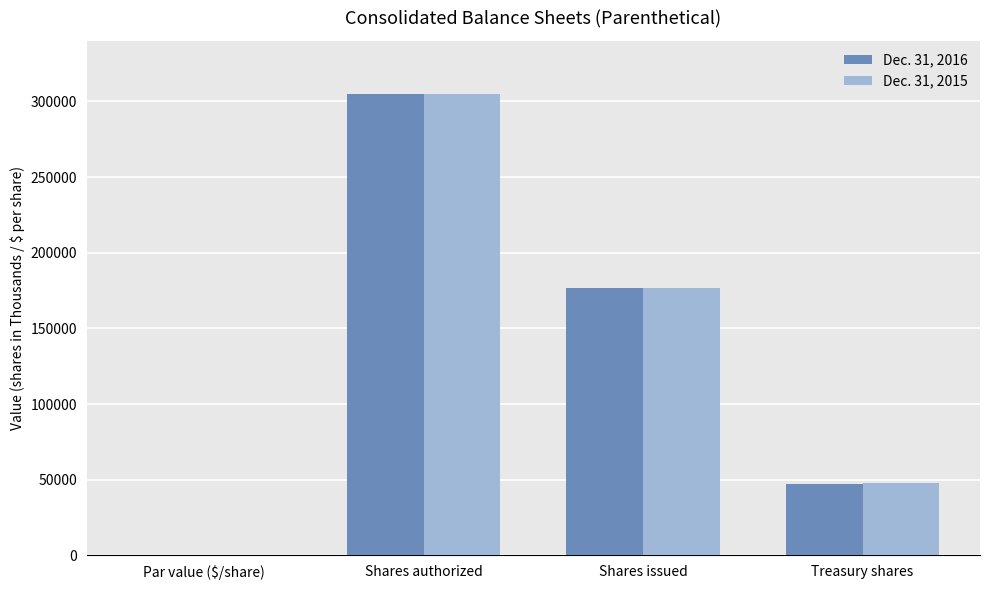

Is it true that Dec. 31, 2015 equals 176793.0 at Shares issued?

True